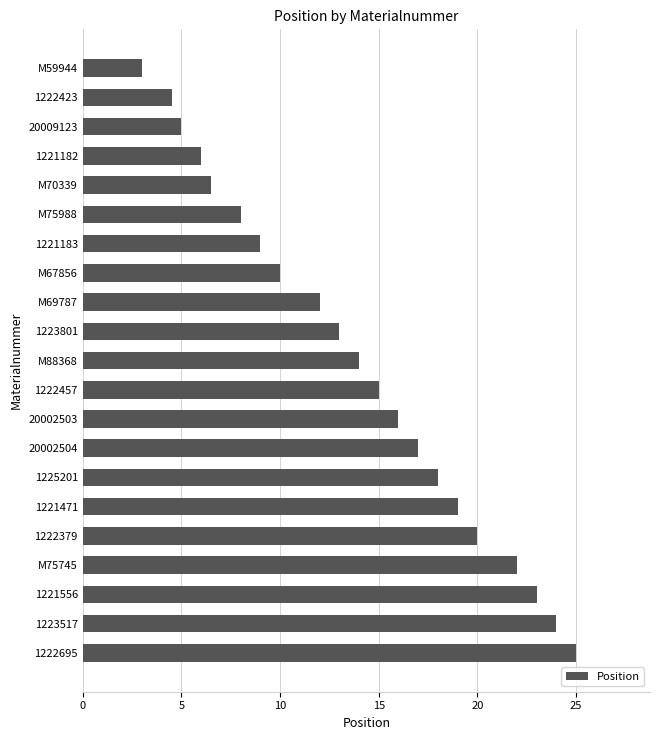

Are the bars horizontal?

Yes